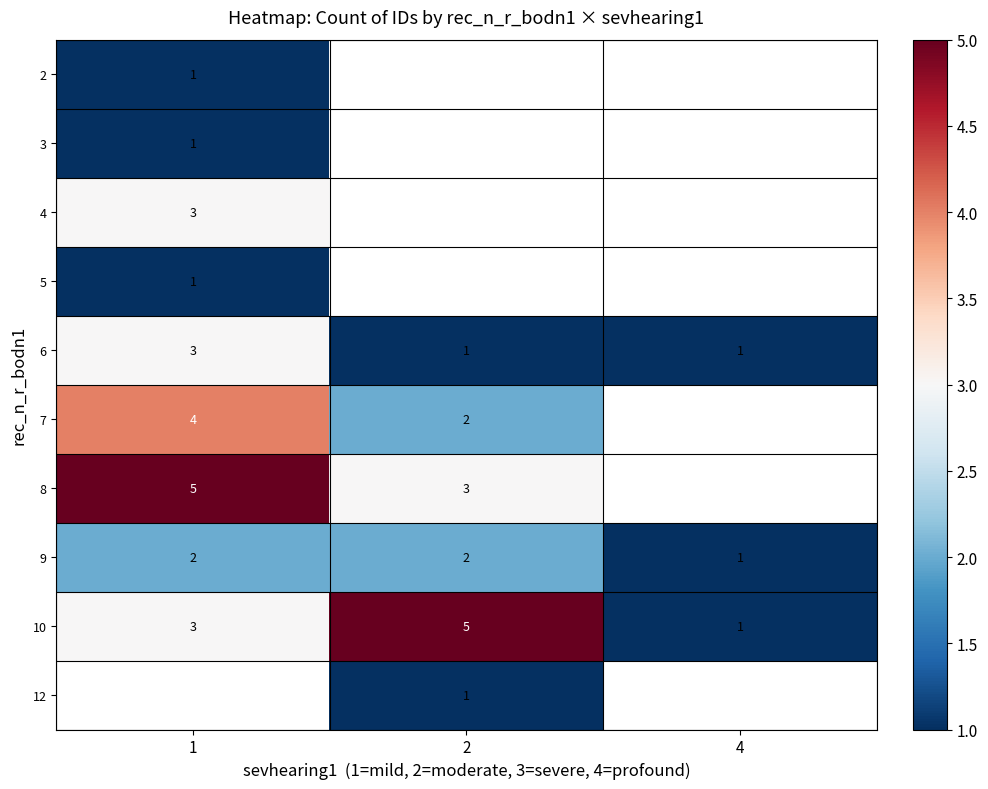

Which has a higher value, 2 or 4?

4